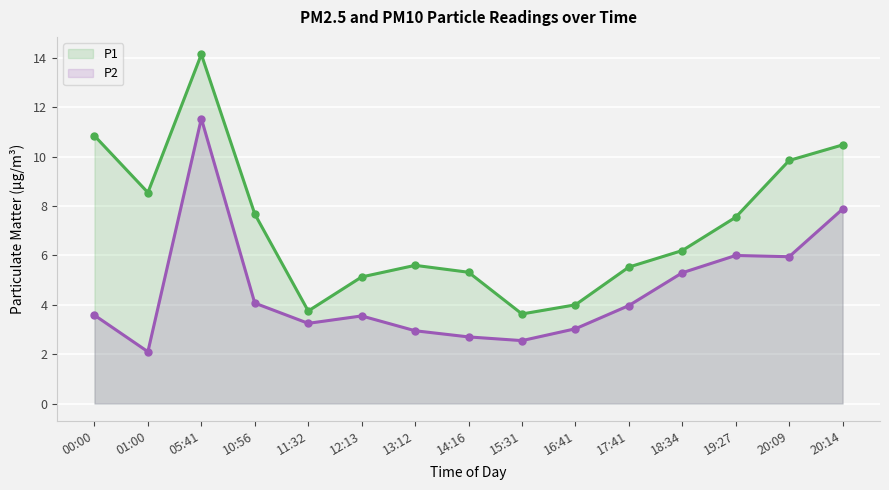

True or false: P2 and P1 intersect in this chart.

False